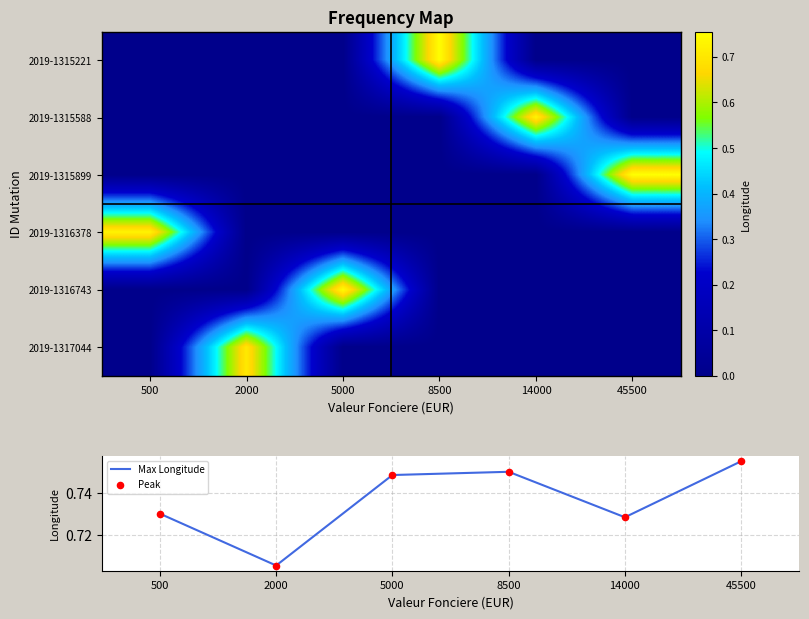

What is the difference between the highest and lowest values at 2000?

0.7